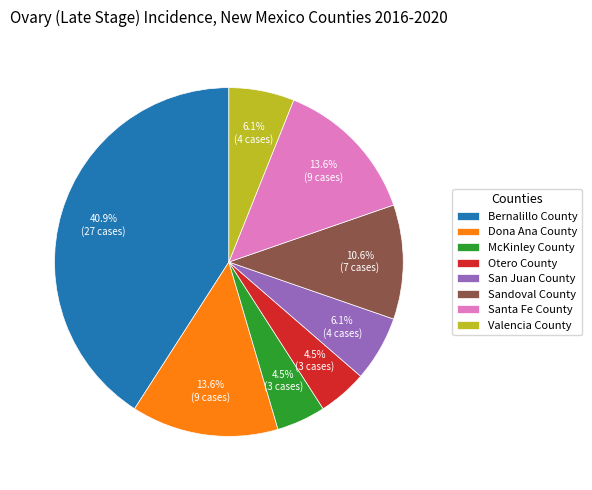

The McKinley County slice represents 16% of the pie. True or false?

False